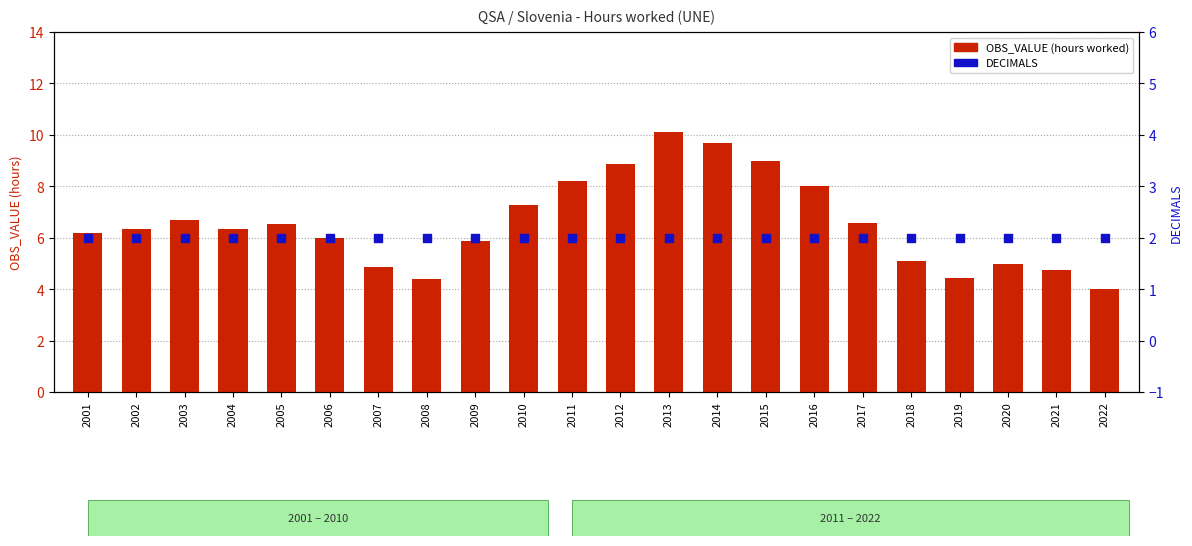

Which series has the widest spread of Y values?

OBS_VALUE